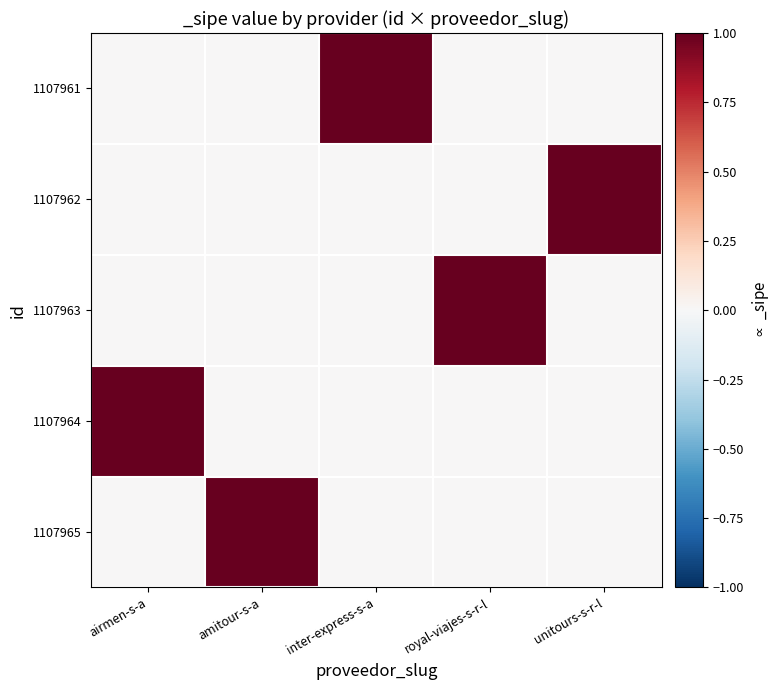

How many data points does each series have?

5